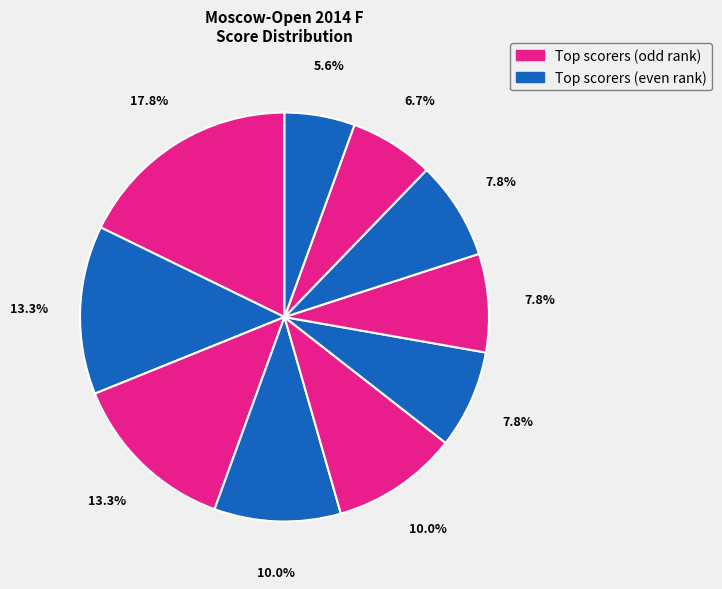

How many slices are in this pie chart?

10